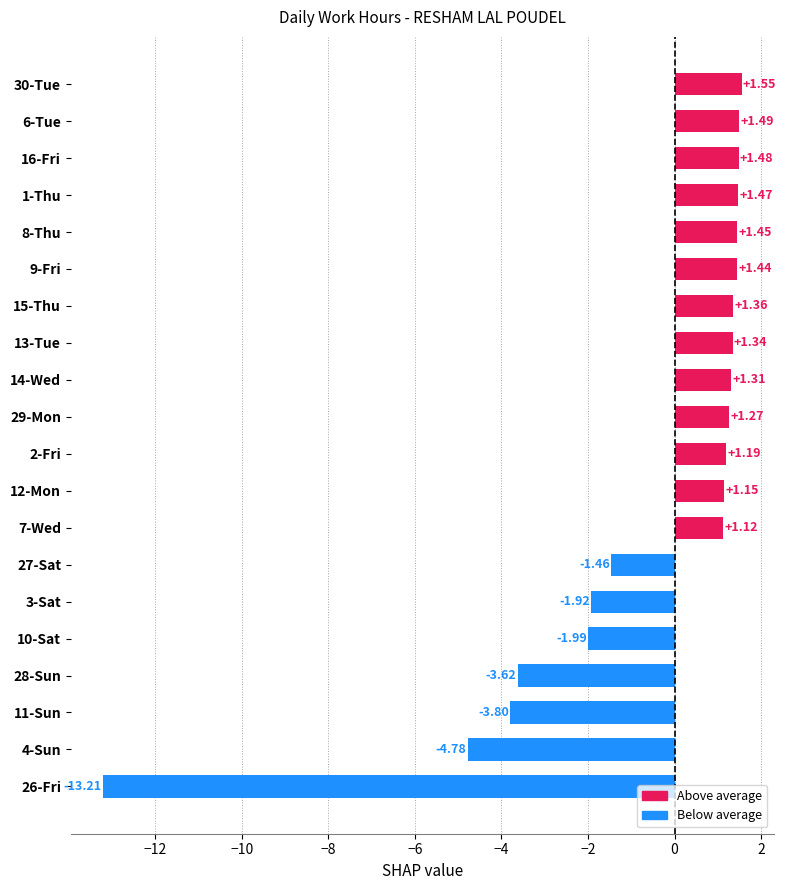

What is the difference between the maximum and minimum values?

14.8